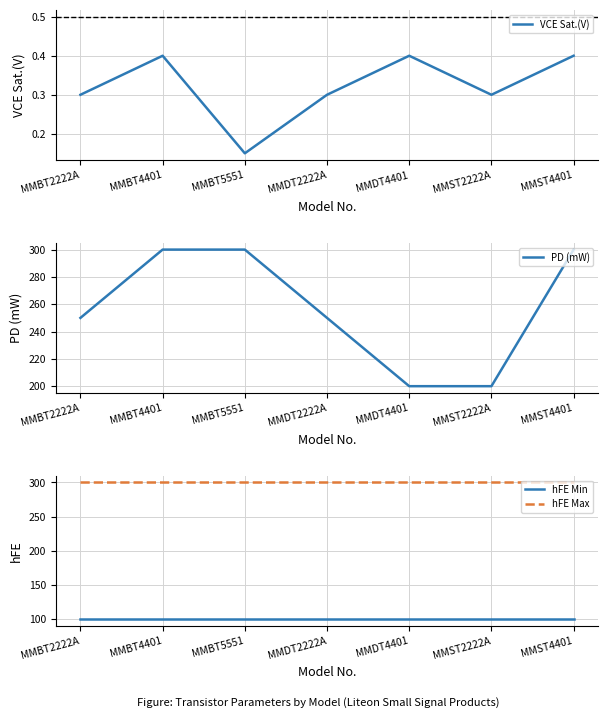

Where is PD (mW) nearest to the value 250?

MMBT2222A